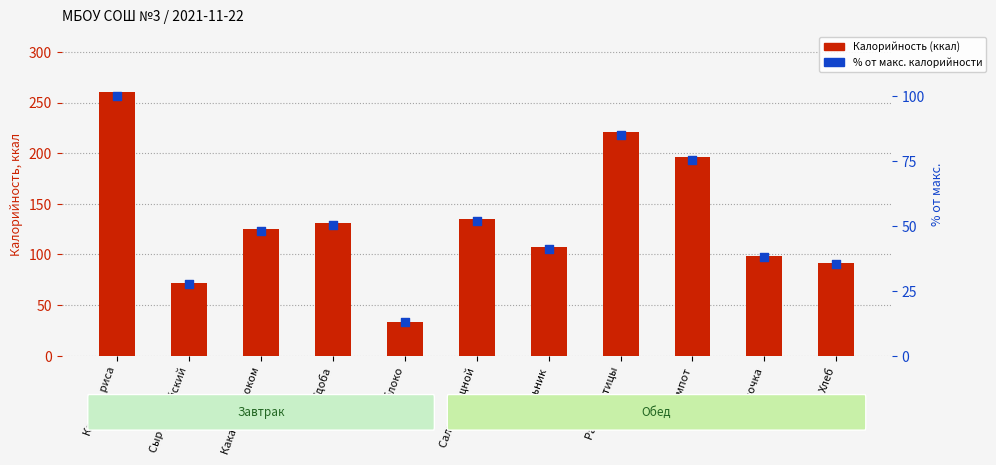

Which series has the widest spread of Y values?

Калорийность (ккал)